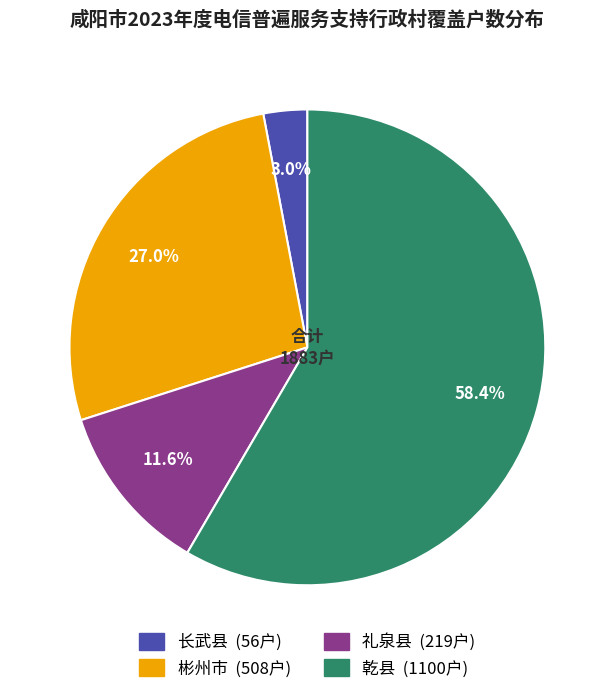

Is there a majority slice in this chart?

Yes